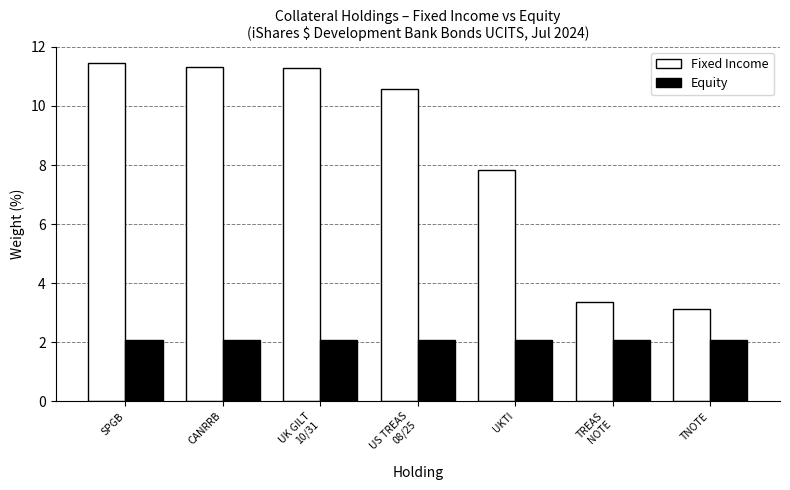

What is the total value across all series at TNOTE?

5.2